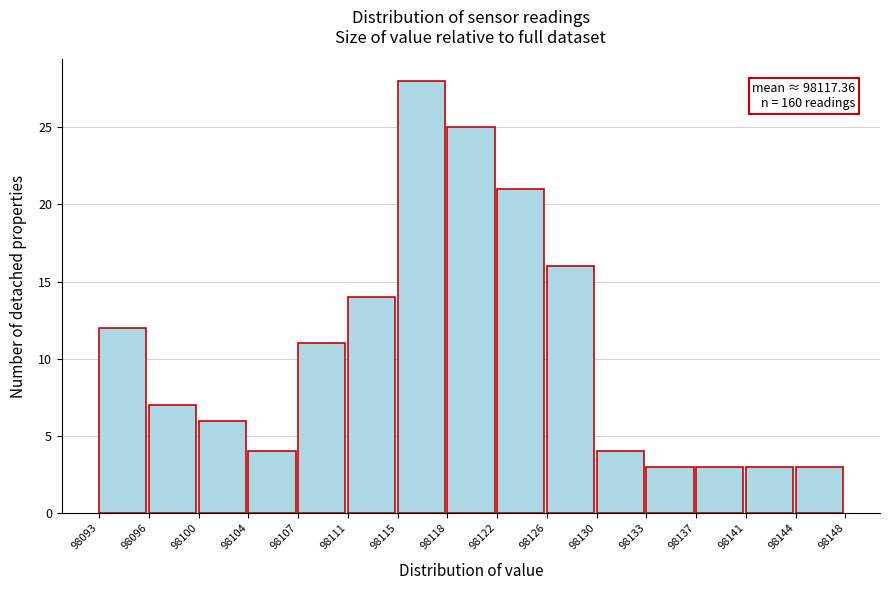

Over which range of the x-axis is the bar tallest?

98115 to 98118